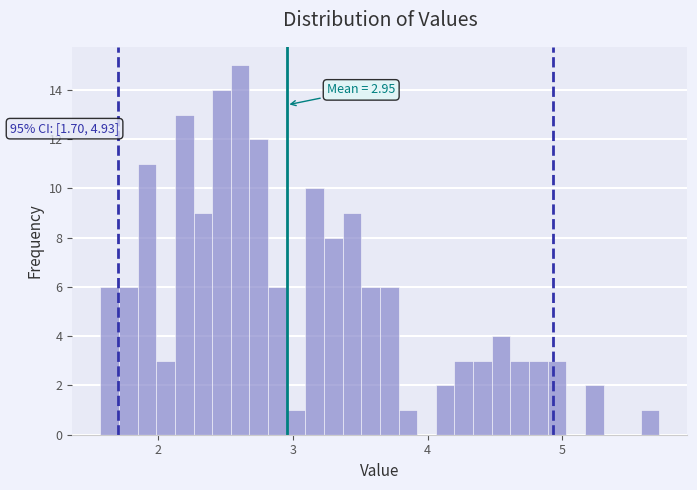

Around what value on the x-axis is the tallest bar? Give the approximate position of its centre, as read against the axis.

2.6